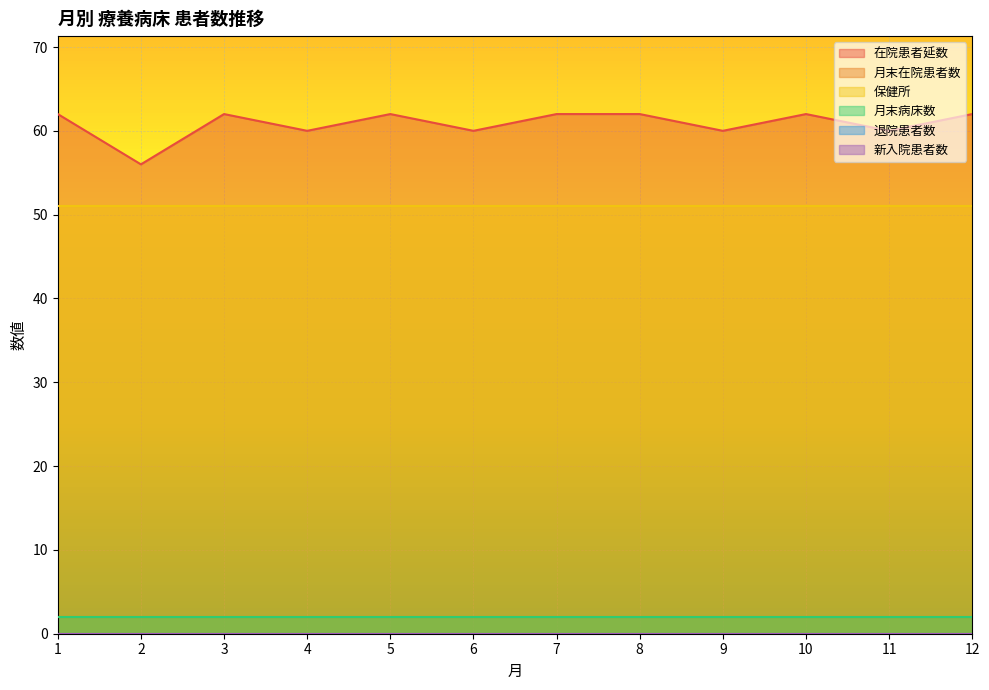

Is the value of 保健所 at 1 greater than the value of 在院患者延数 at 9?

No